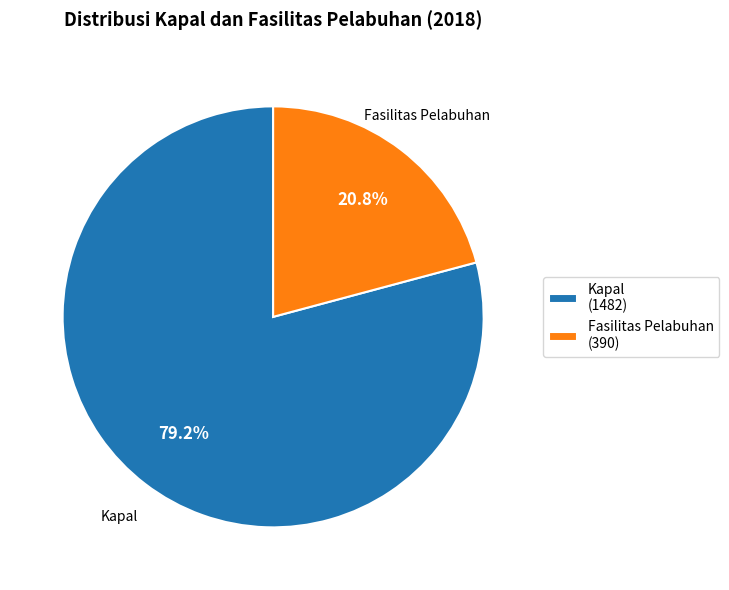

Rank the categories by value from highest to lowest.

Kapal, Fasilitas Pelabuhan